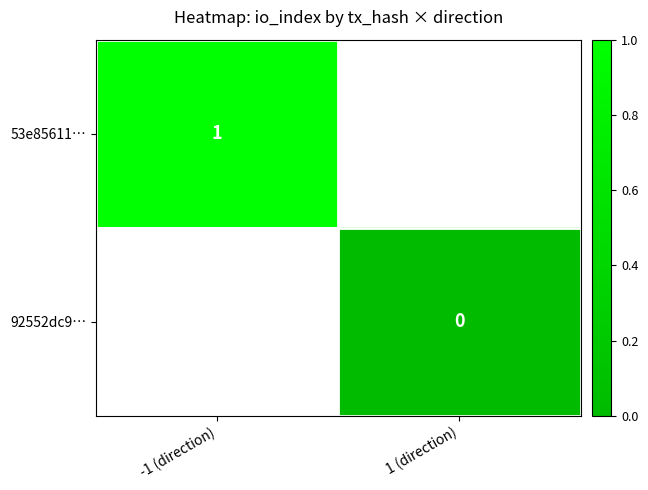

The 53e85611… series shows 1 at -1 (direction). True or false?

True